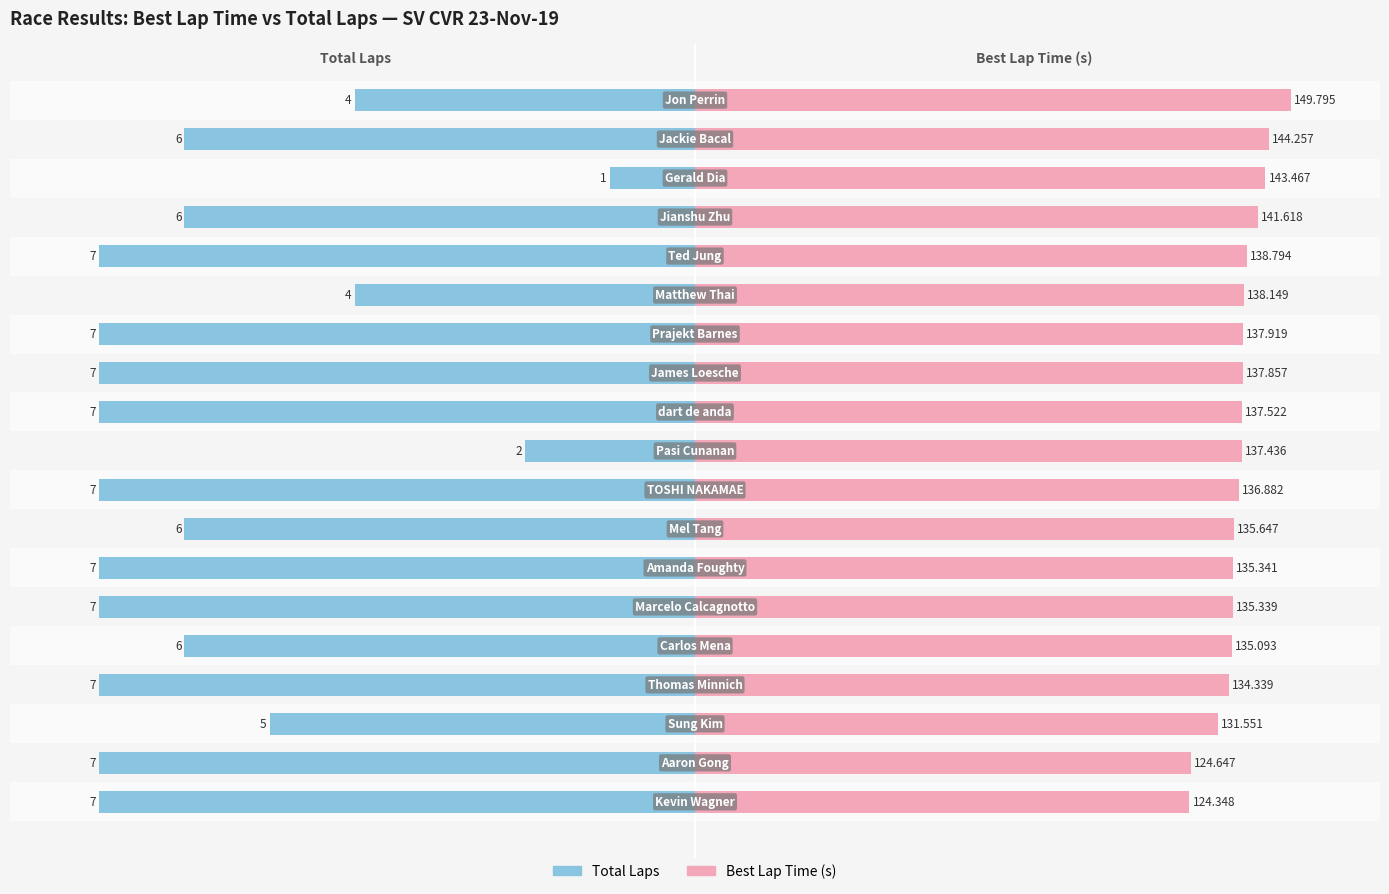

How many distinct data groups are displayed?

2